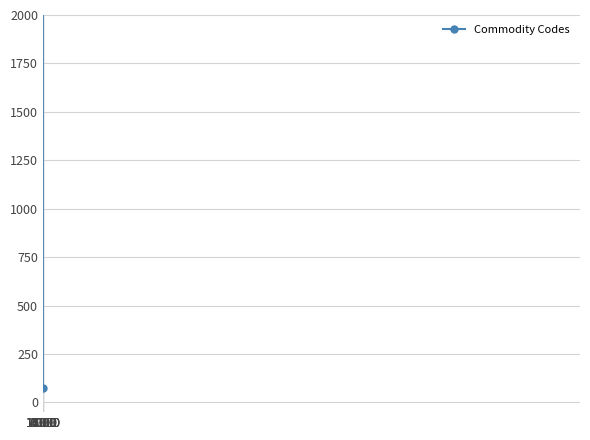

True or false: there are more than 1 points higher than both neighbors.

False